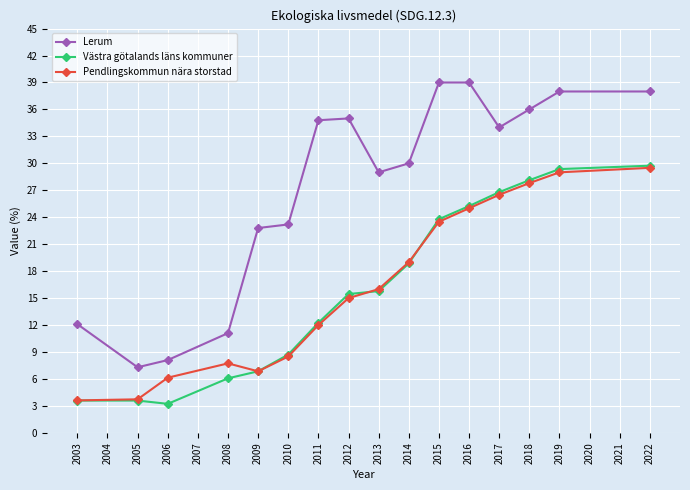

In Pendlingskommun nära storstad, how many points are lower than both neighbors (excluding endpoints)?

1